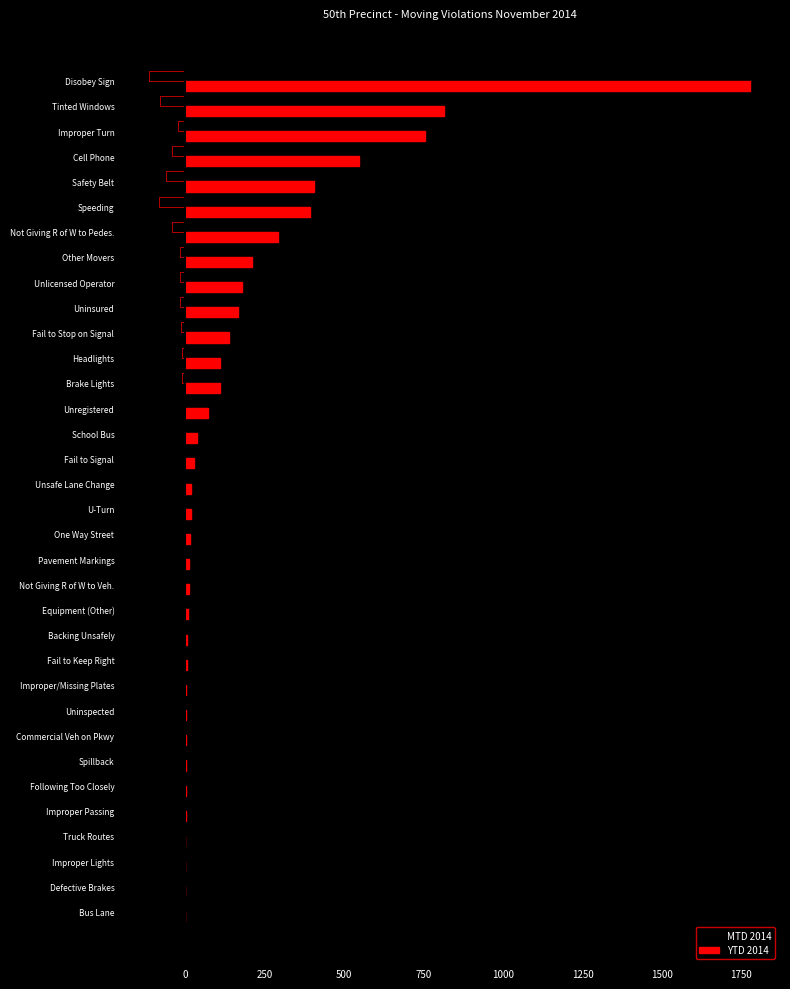

What is the total value across all series at Unregistered?

69